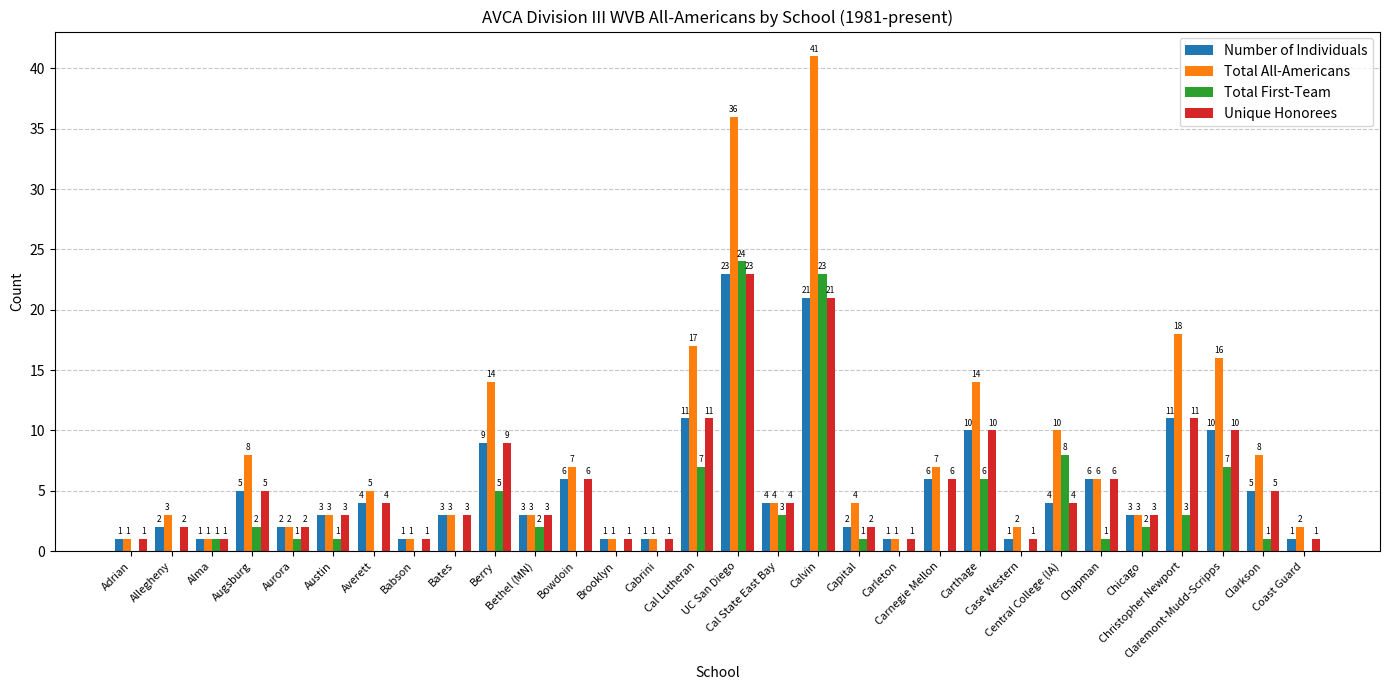

What is the highest value of the Total First-Team series?

24